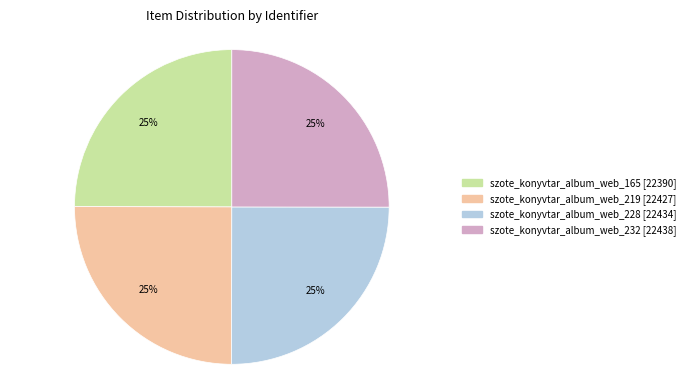

Is there a majority slice in this chart?

No